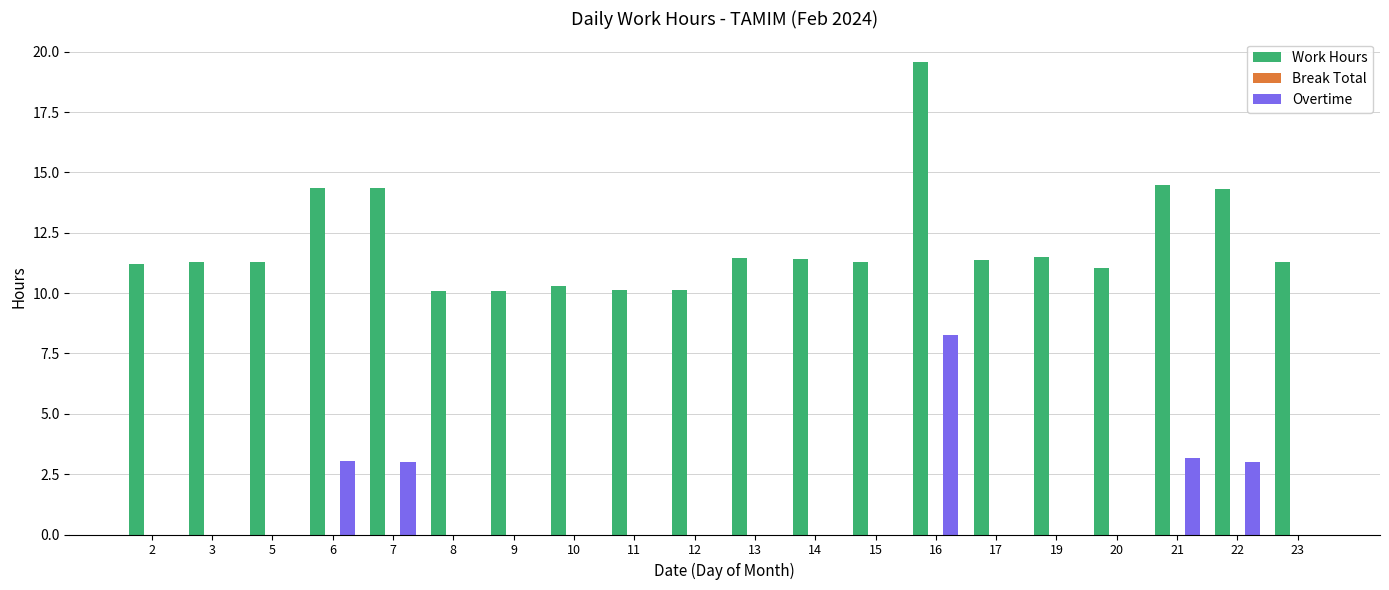

Which series has the largest total across all categories?

Work Hours